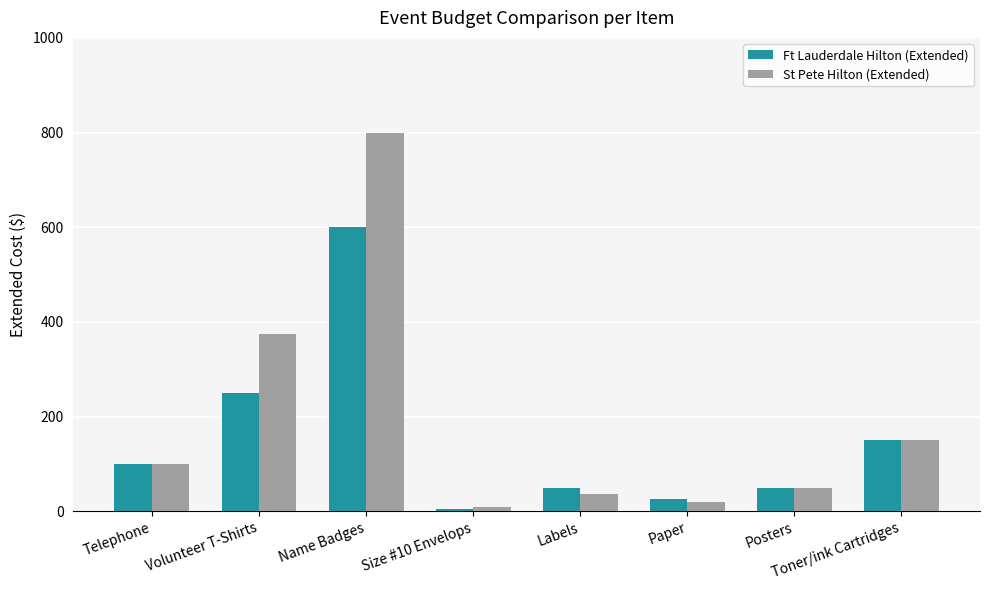

Reading left to right, transcribe all the data shown in this chart.

Ft Lauderdale Hilton (Extended): 100	250	600	5	50	25	50	150
St Pete Hilton (Extended): 100	375	800	10	36	20	50	150